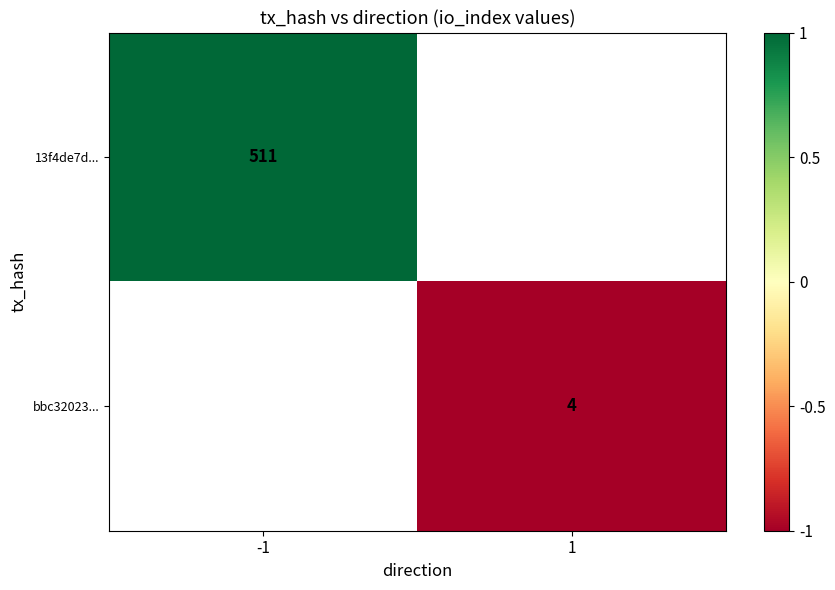

How many distinct data groups are displayed?

2